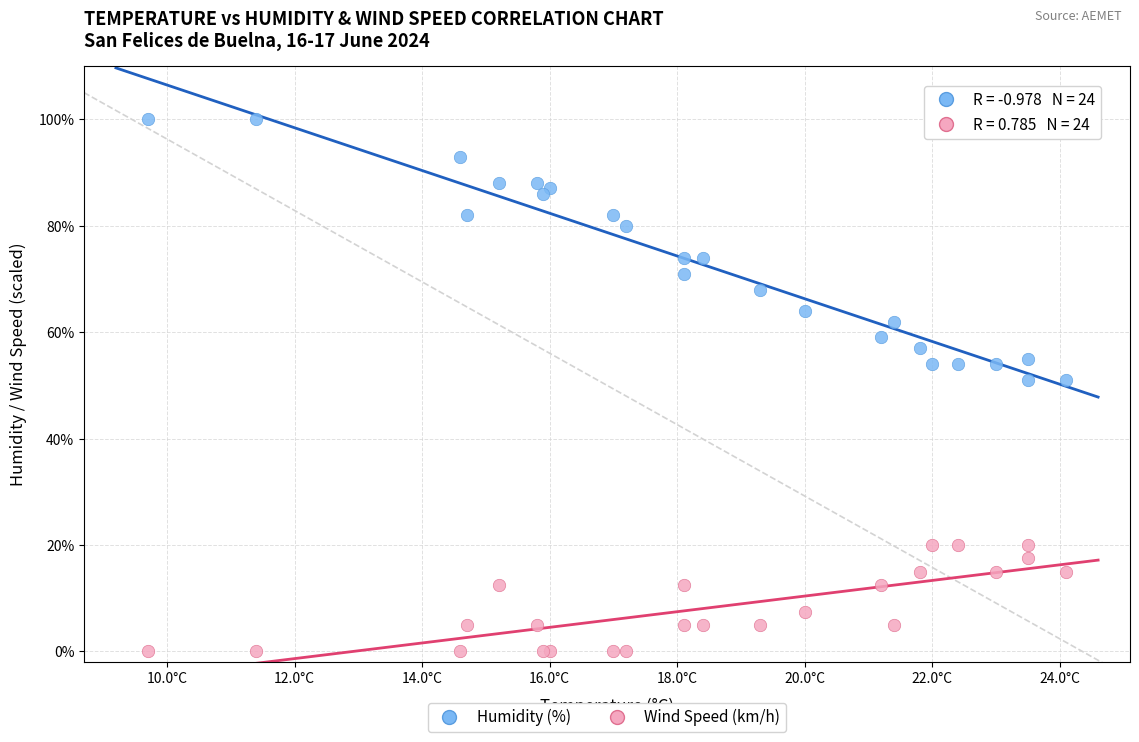

What are all the series names shown in the legend?

Humidity (%), Wind Speed (km/h)